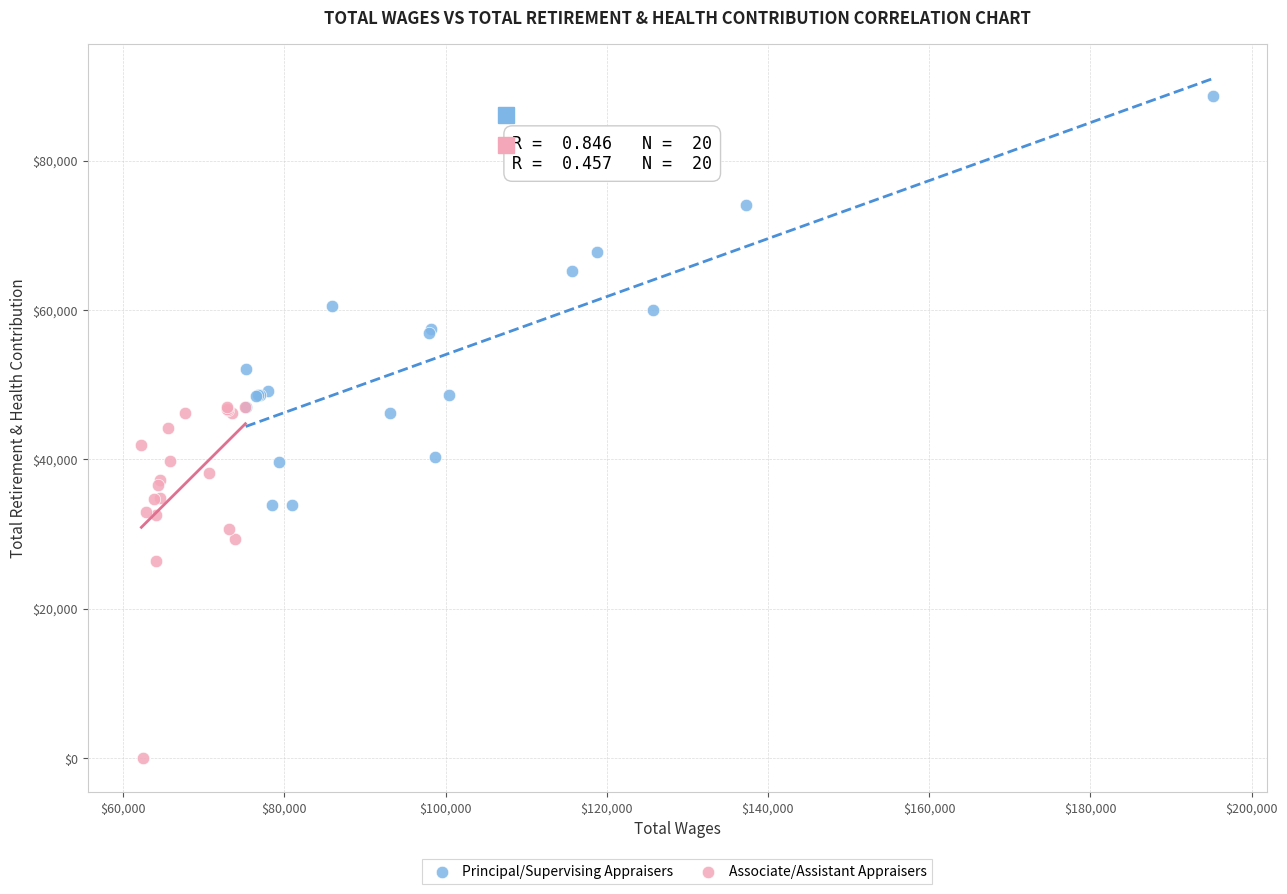

Which series has the widest spread of Y values?

Principal/Supervising Appraisers